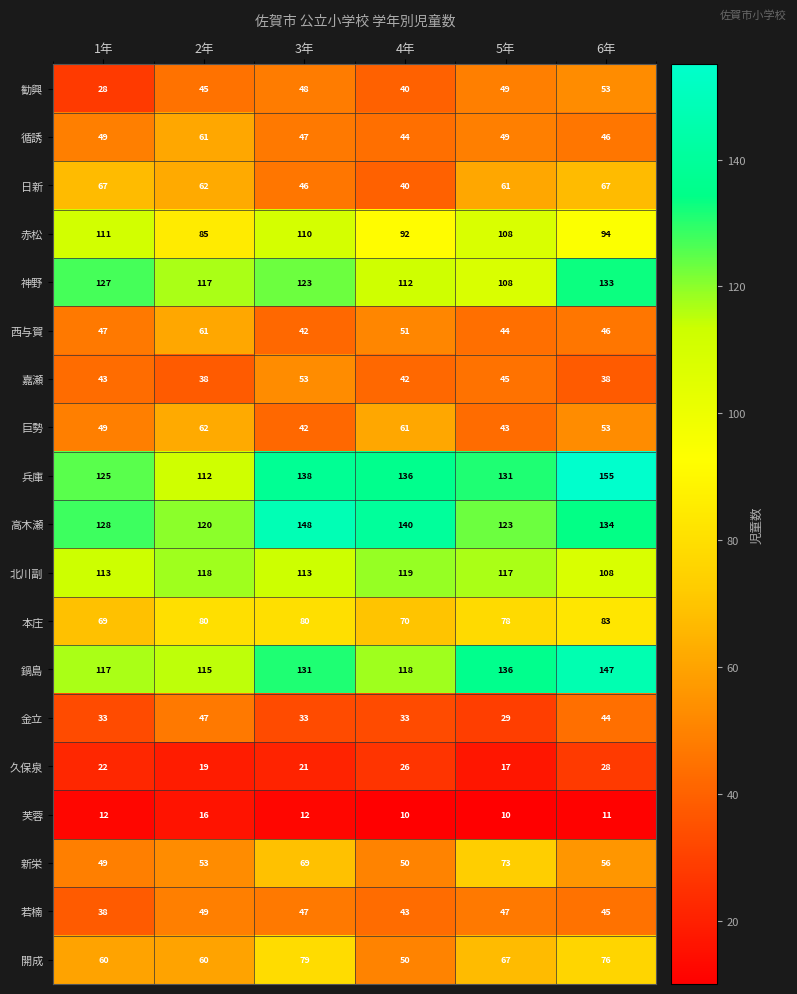

What is the difference between the highest and lowest values at 6年?

144